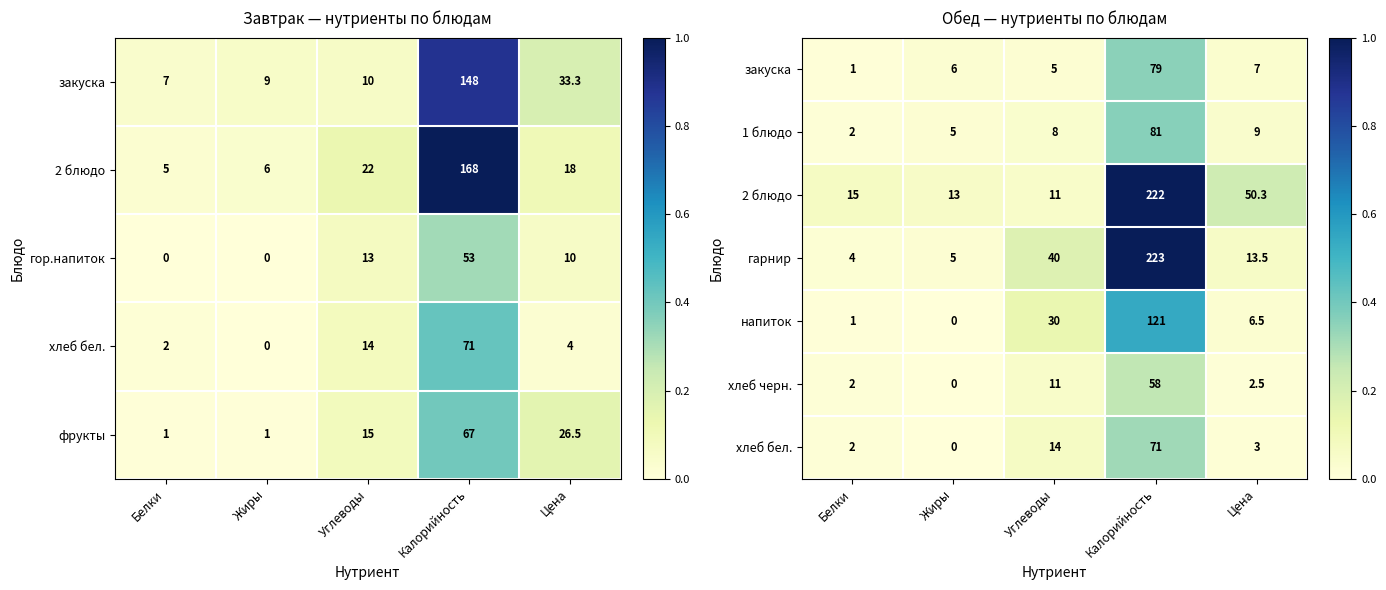

Where is хлеб черн. nearest to the value 29?

Углеводы